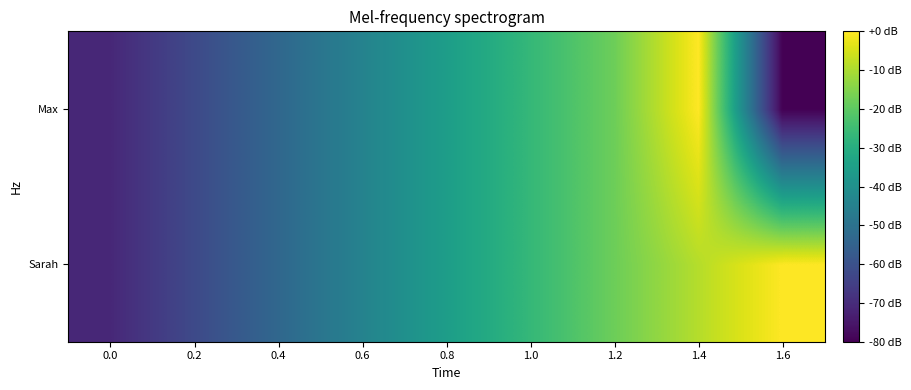

What is the spread (max minus min) of values at 1.4?

8.9